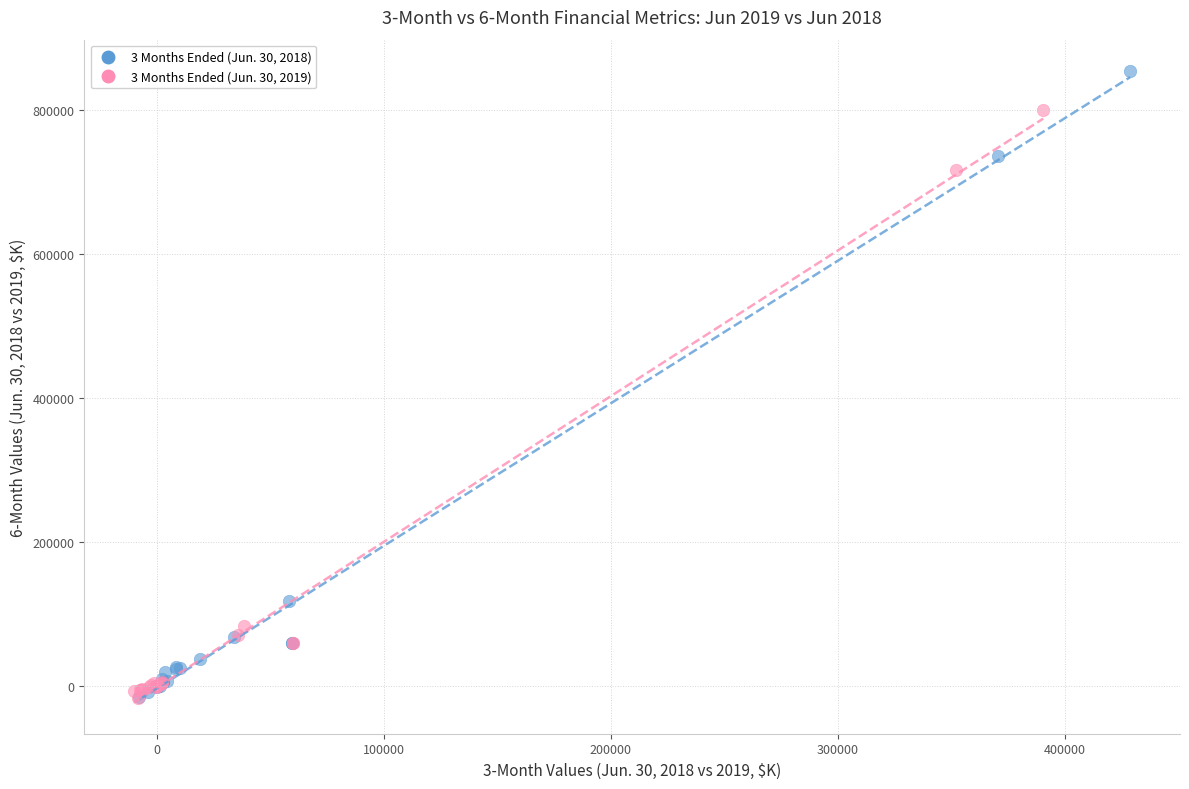

Which series contains the highest Y value?

3 Months Ended (Jun. 30, 2018)